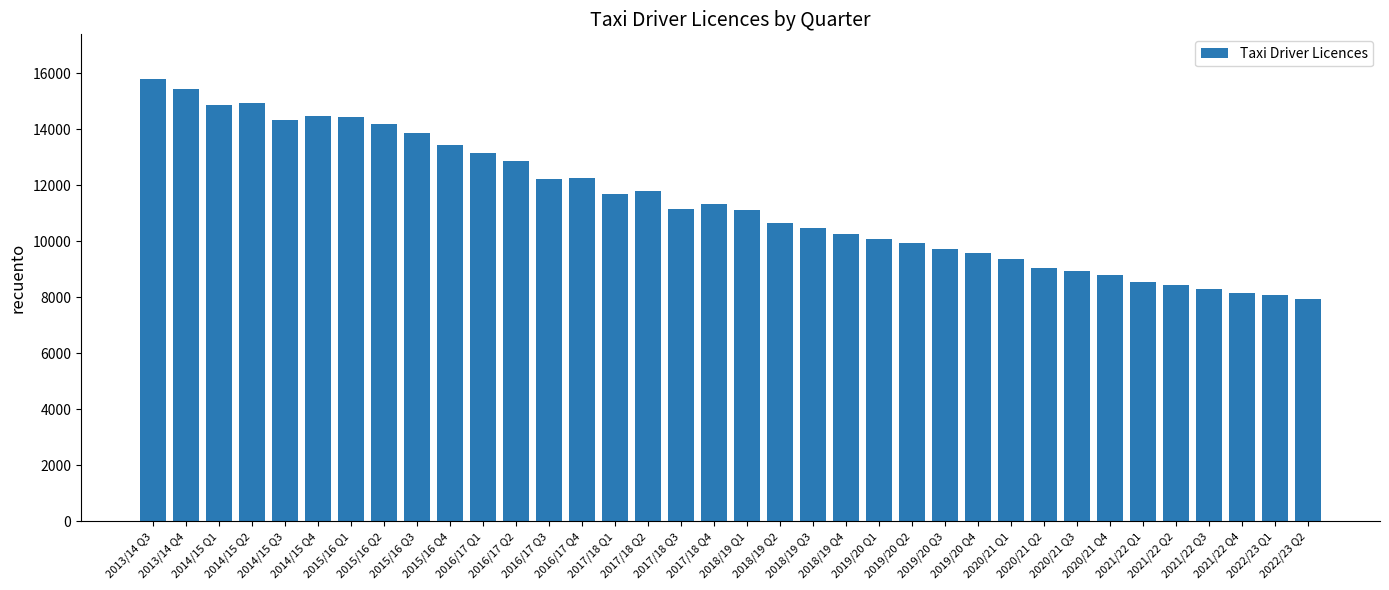

What is the average value?

11379